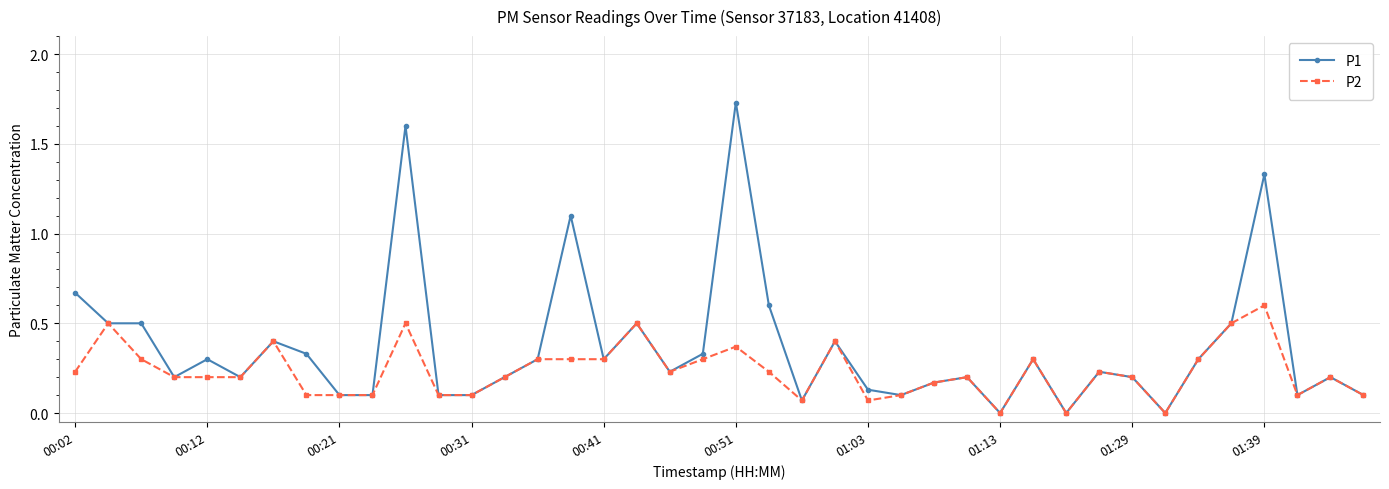

True or false: P2 has more than 1 points higher than both neighbors.

True